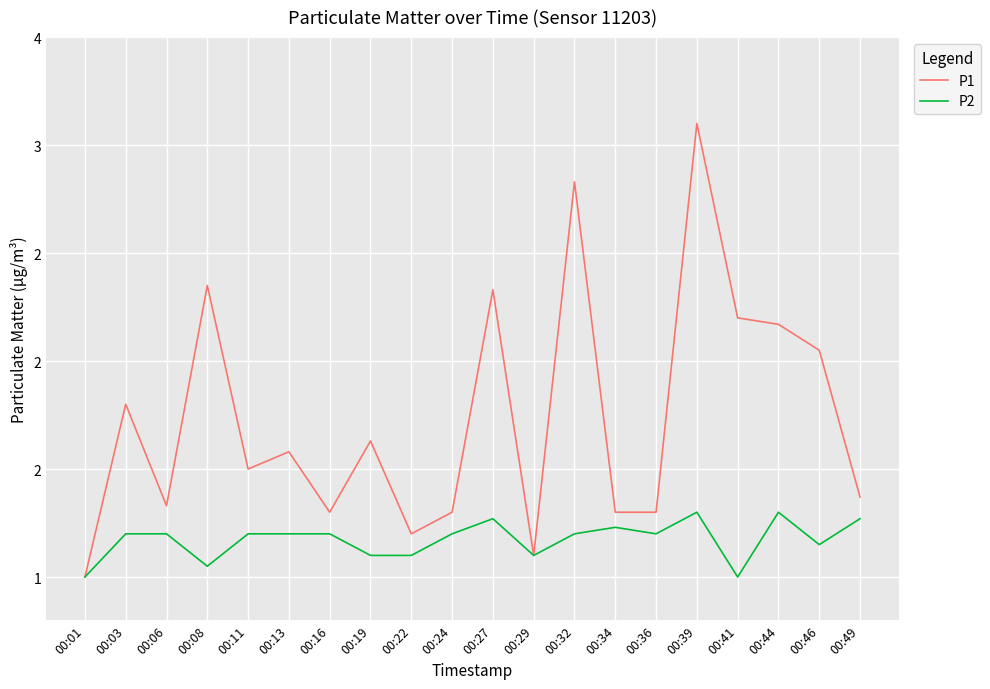

What are all the series names shown in the legend?

P1, P2